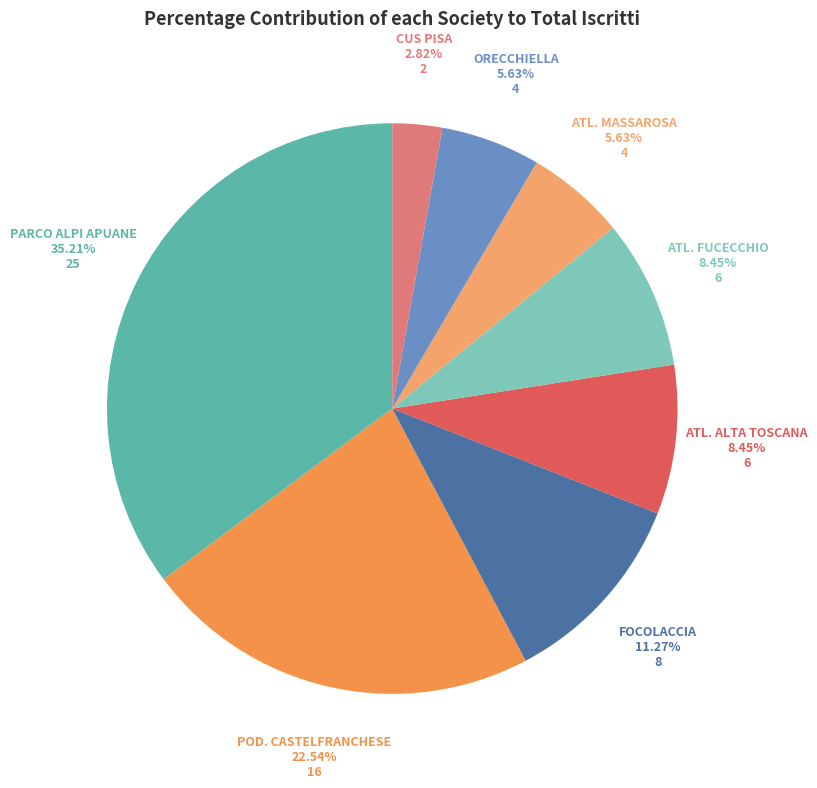

Count the number of slices in the pie.

8